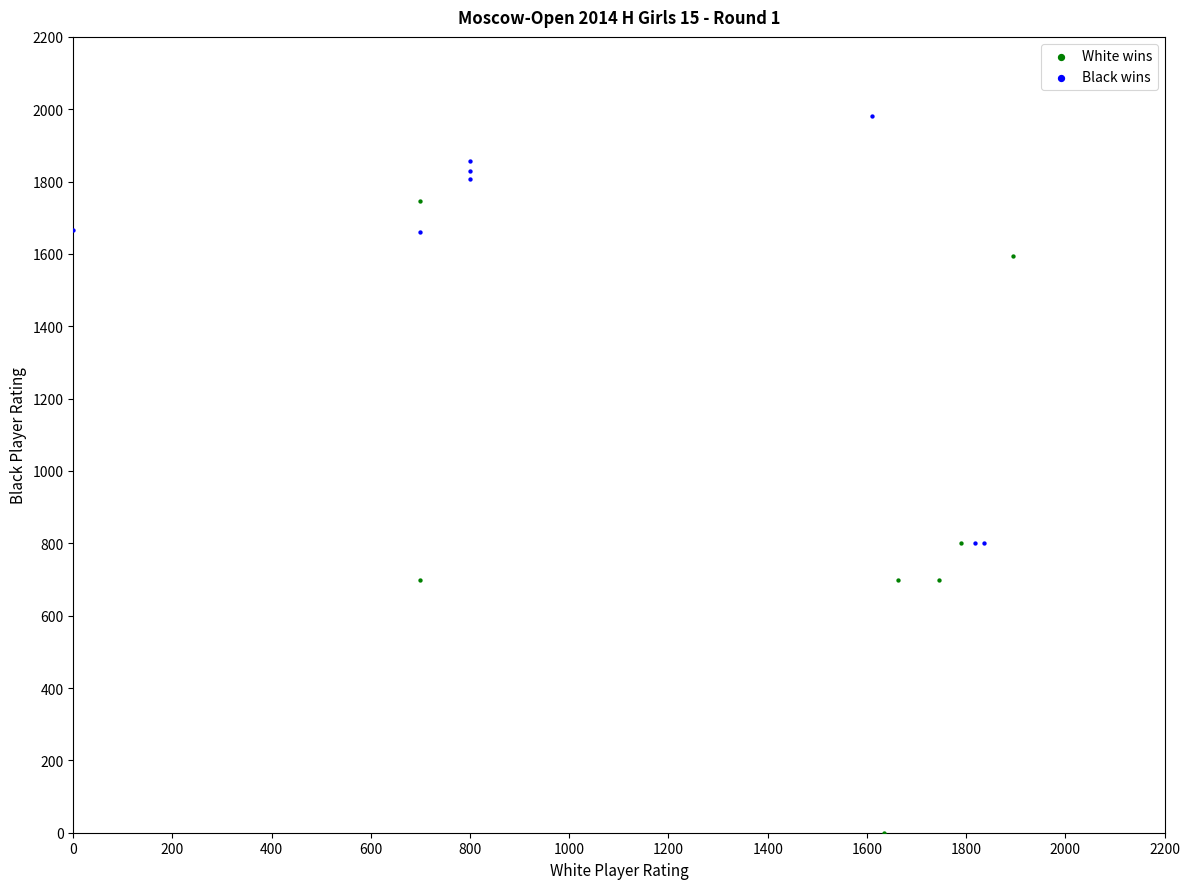

Which series contains the highest Y value?

Black wins